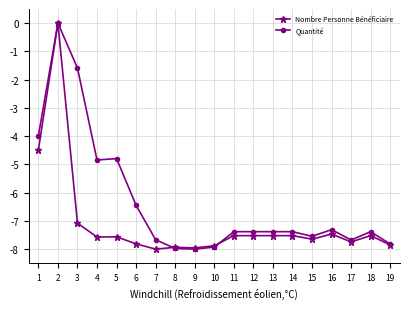

At which category is the sum across all series the highest?

2